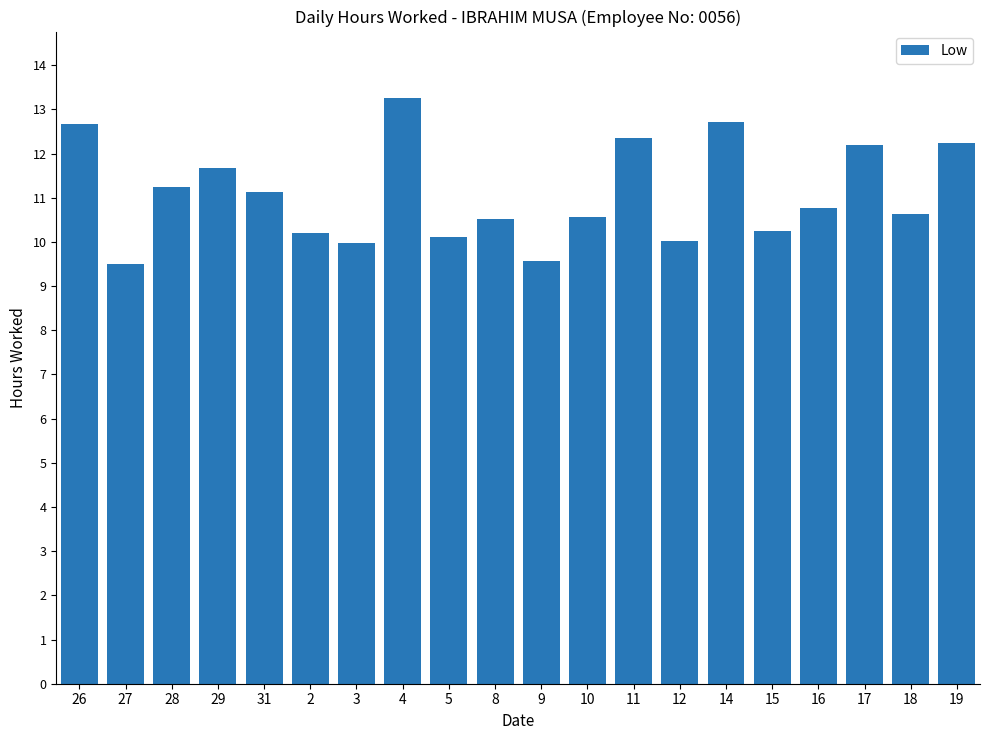

What is the sum of the values at 14 and 29?

24.4